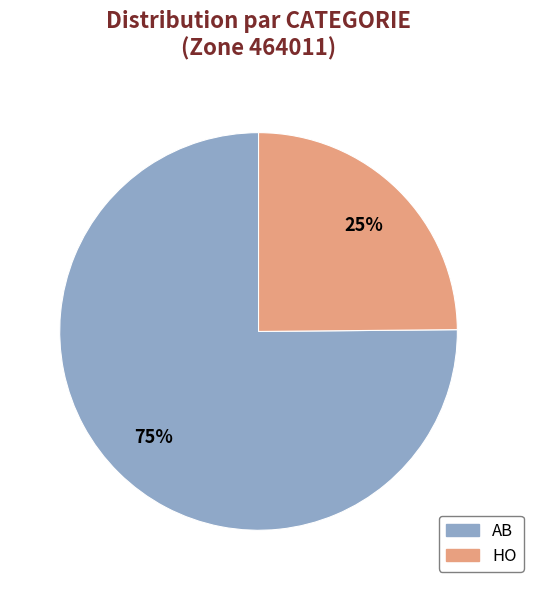

Does HO account for over 50% of the chart?

No